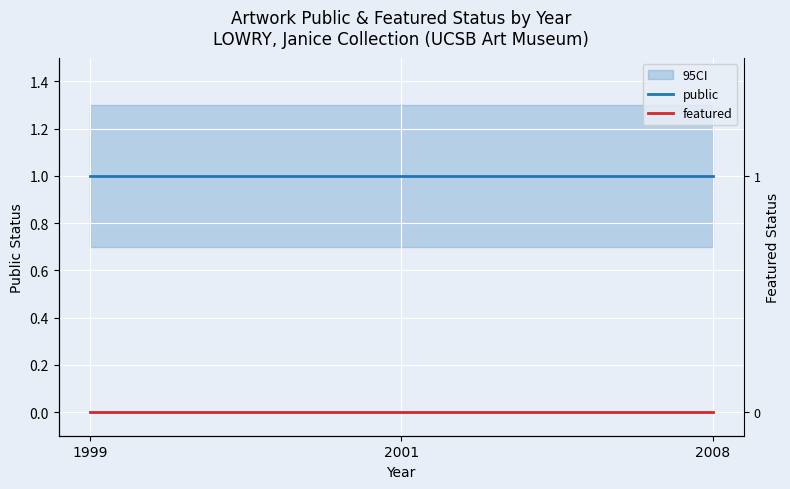

At which label does featured reach its peak?

1999